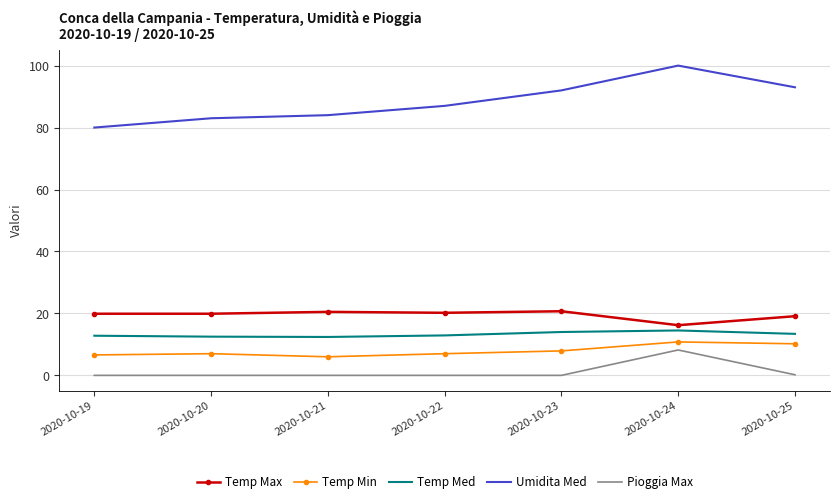

Between 2020-10-19 and 2020-10-23, which series saw the biggest shift?

Umidita Med